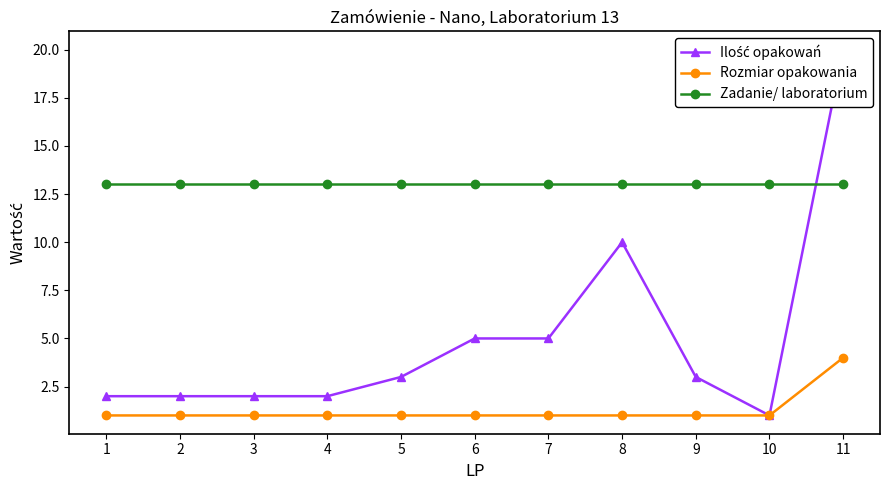

Where is the first local minimum for Ilość opakowań?

10